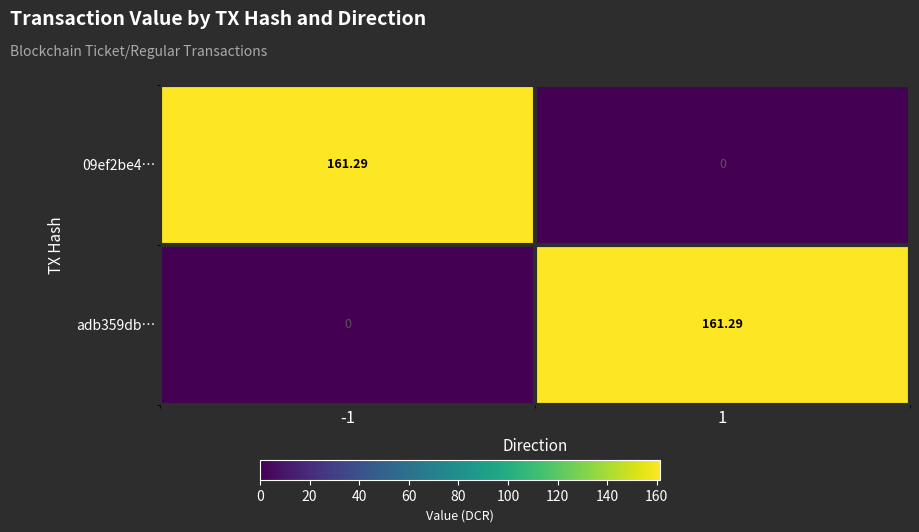

What is the difference between the highest and lowest values at -1?

161.3